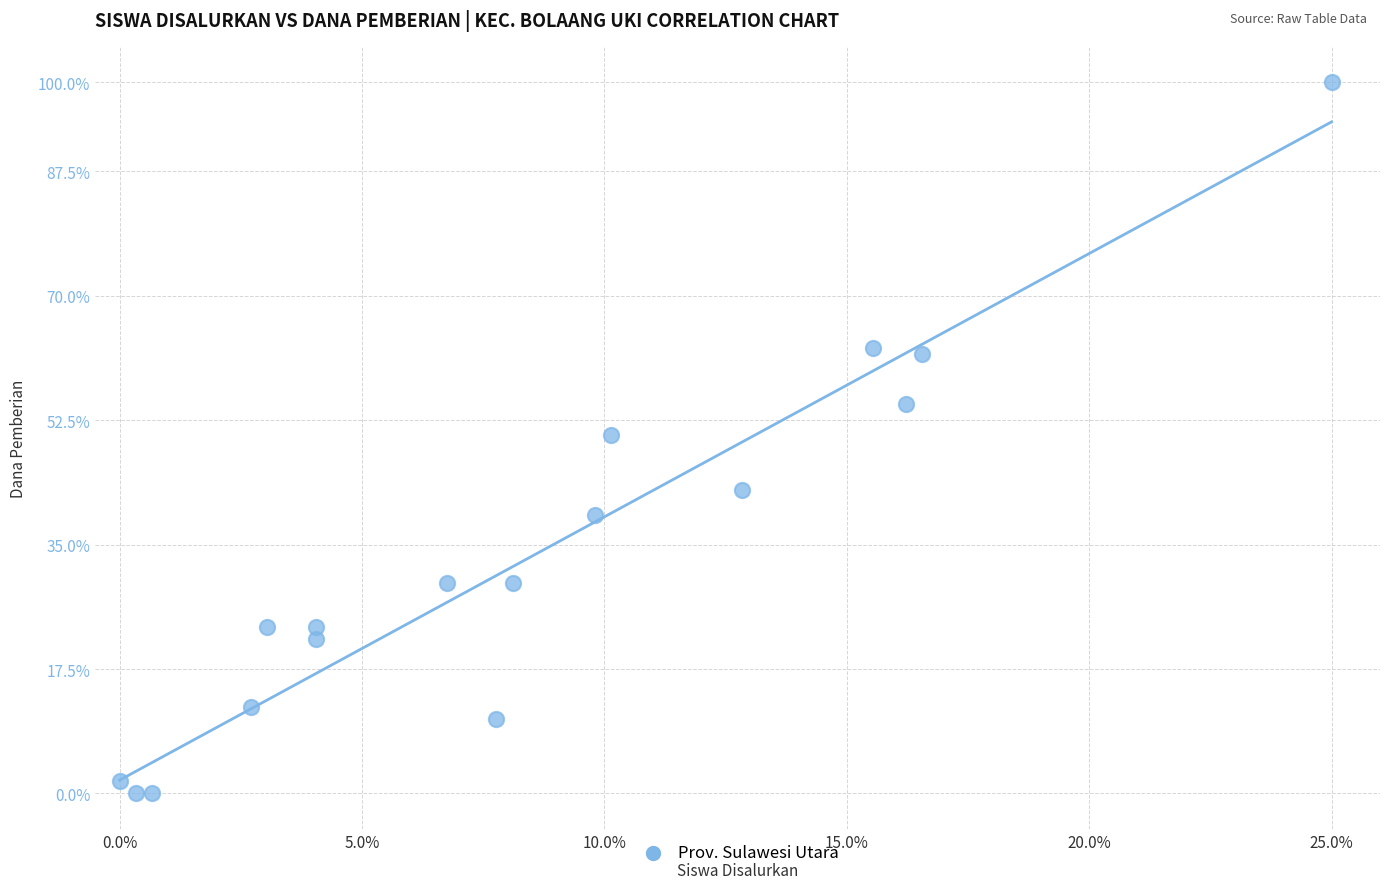

What is the range of X values (max minus min)?

25.0